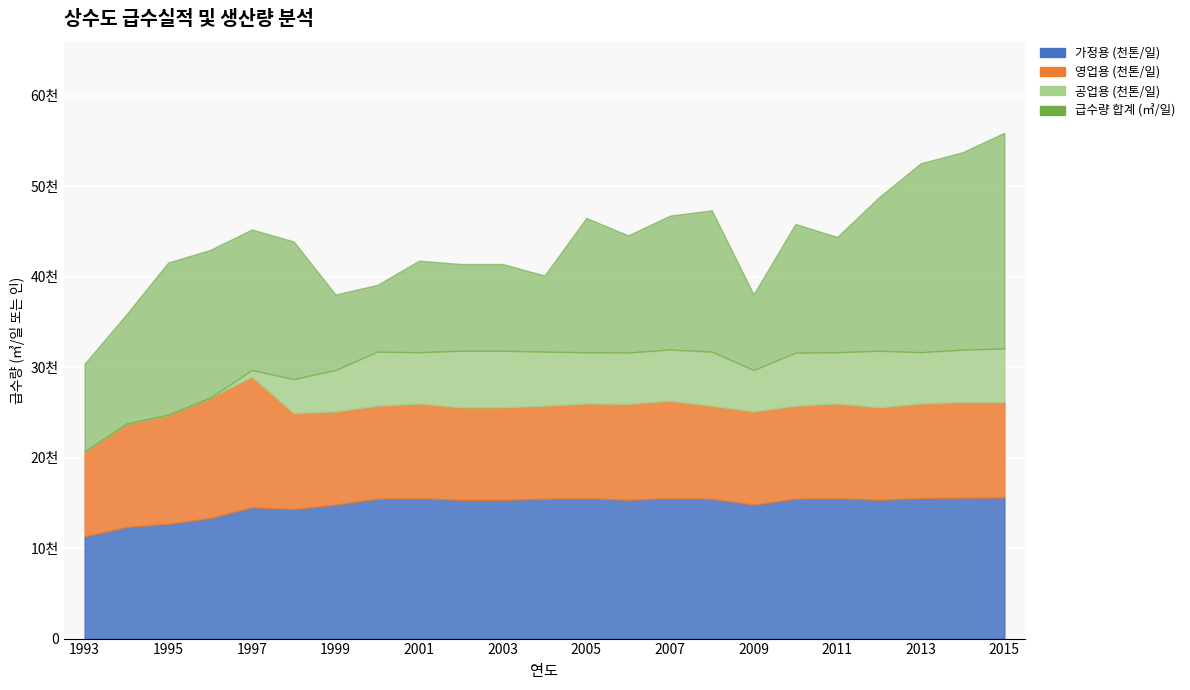

What is the total value across all series at 2014?

85736